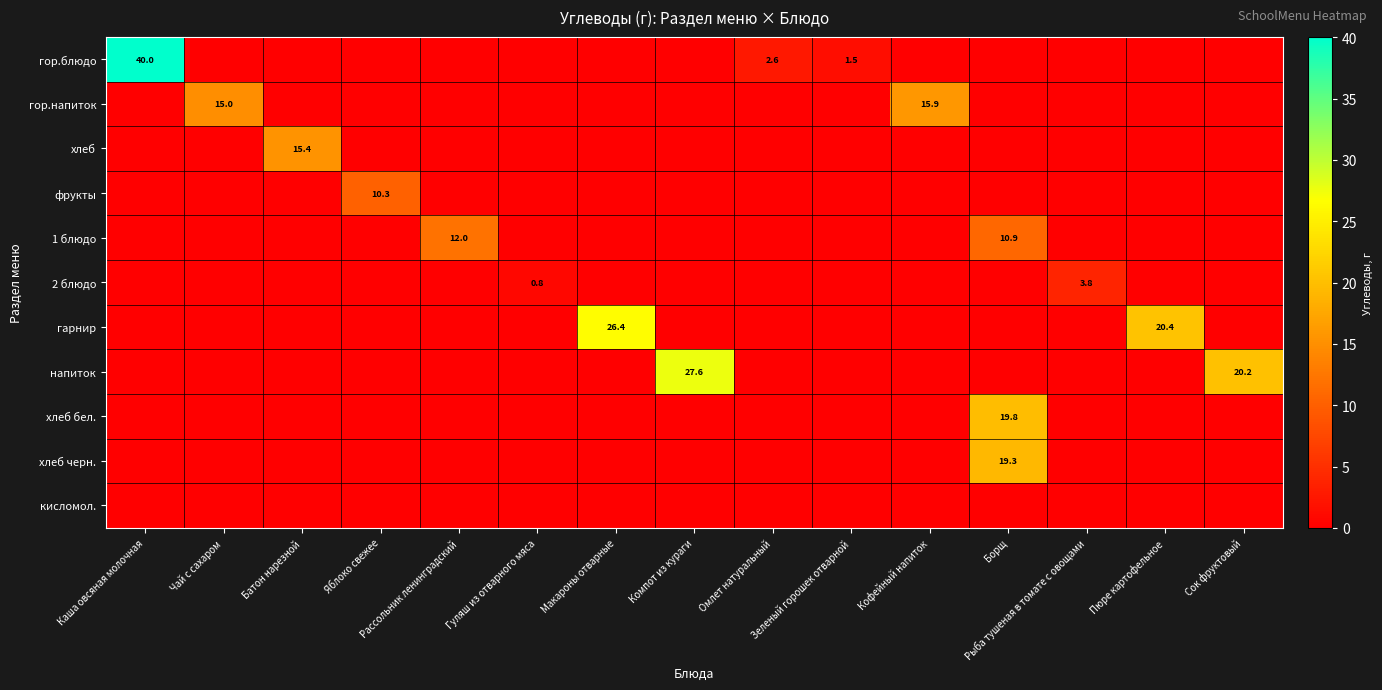

What is the total value across all series at Сок фруктовый?

20.2